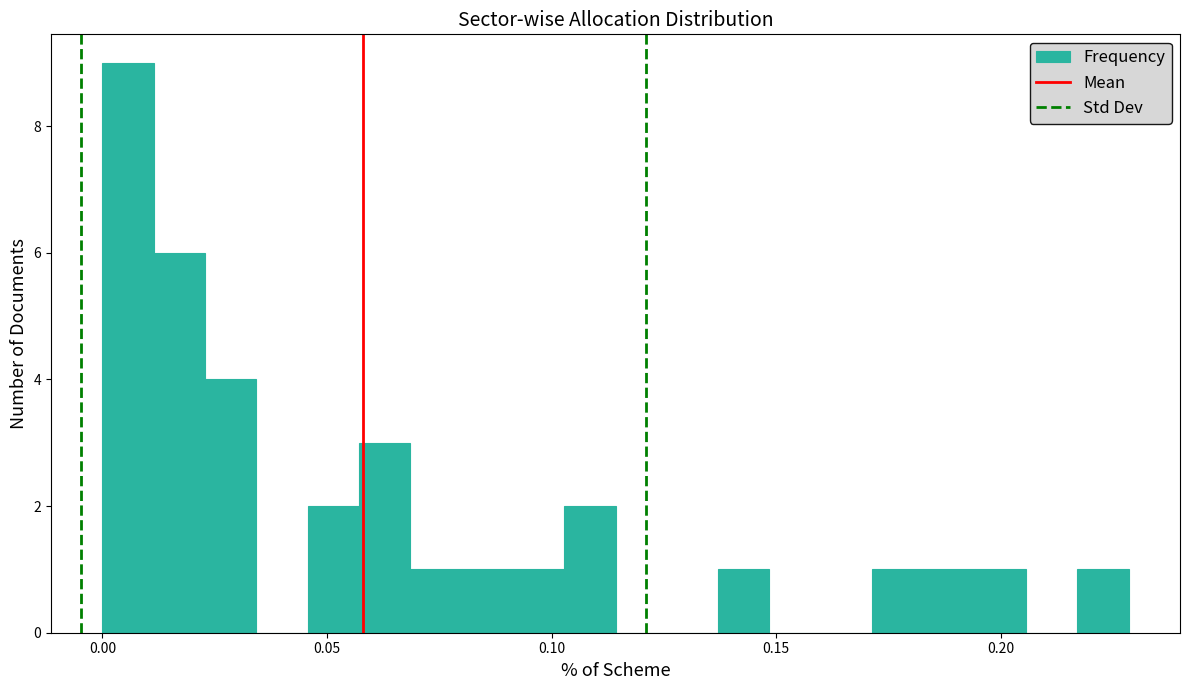

Read against the x-axis, roughly where is the centre of the tallest bar?

0.005